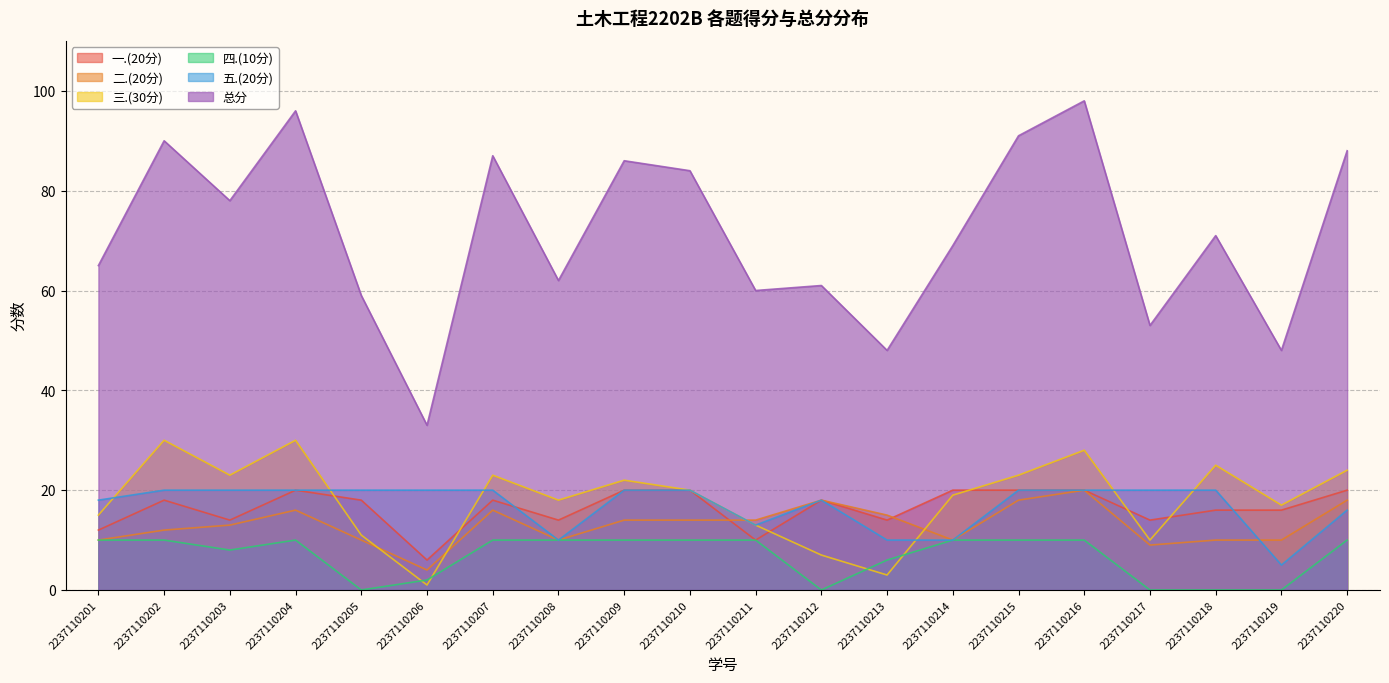

How many lines are shown in the chart?

6